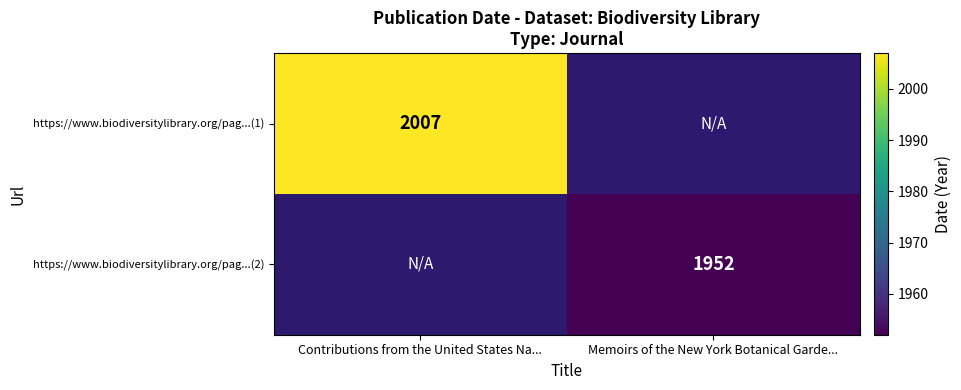

Which has a higher value, Memoirs of the New York Botanical Garde... or Contributions from the United States Na...?

Contributions from the United States Na...